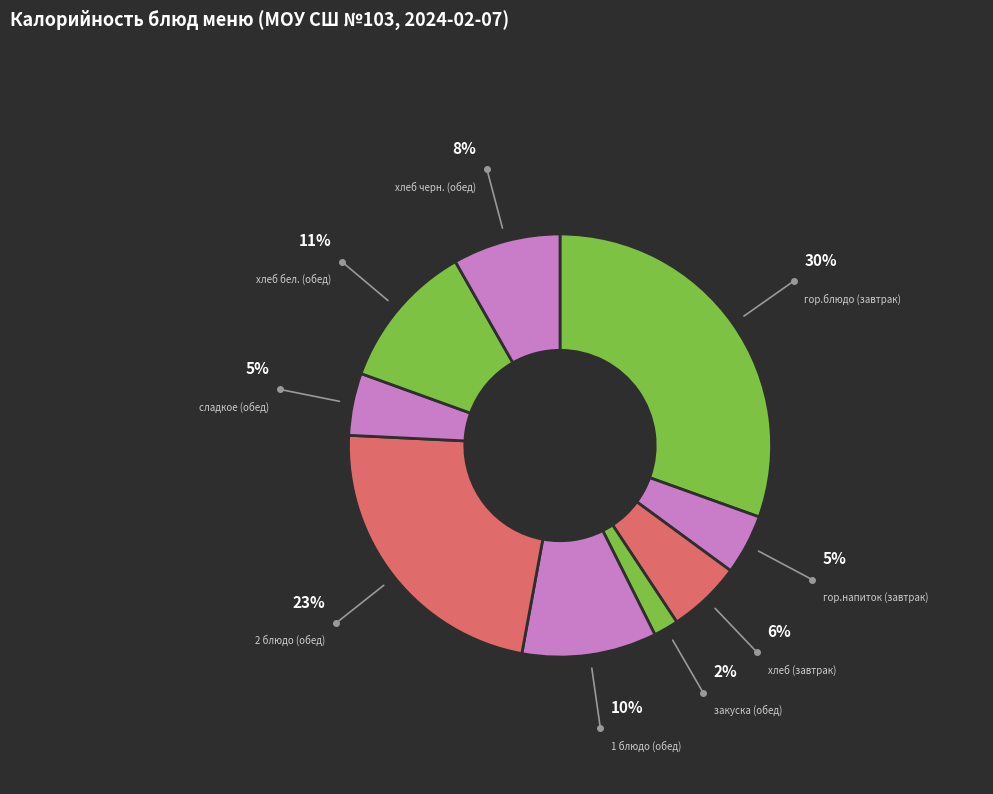

To the nearest percent, what portion does Суп картофельный с бобовыми represent?

10%